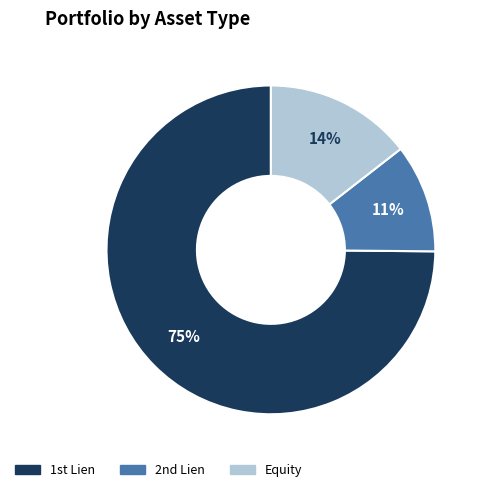

Is there any slice that represents more than half of the pie?

Yes